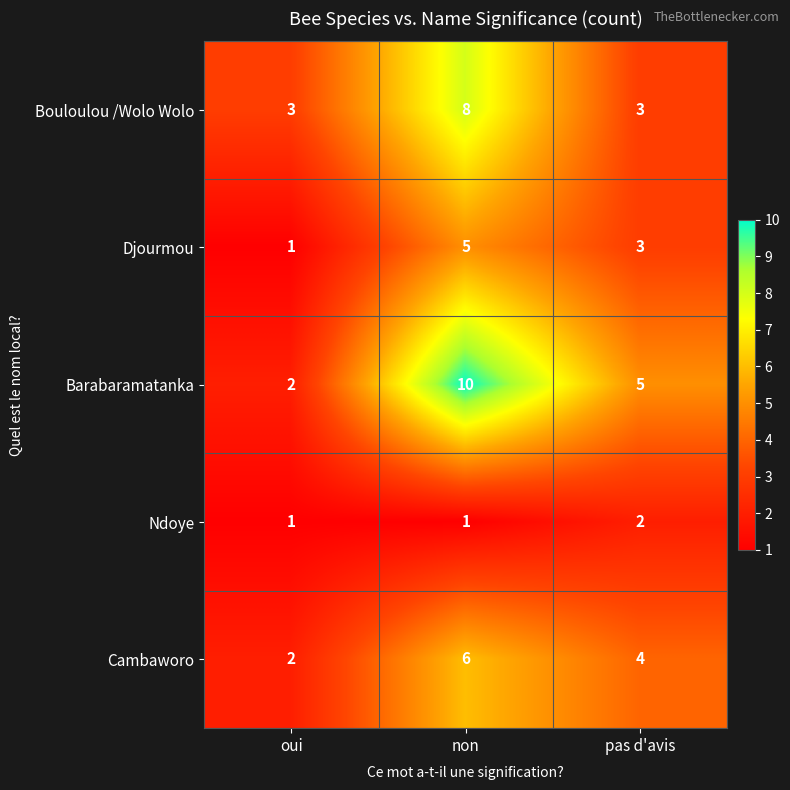

What is the sum of the Djourmou values at non and pas d'avis?

8